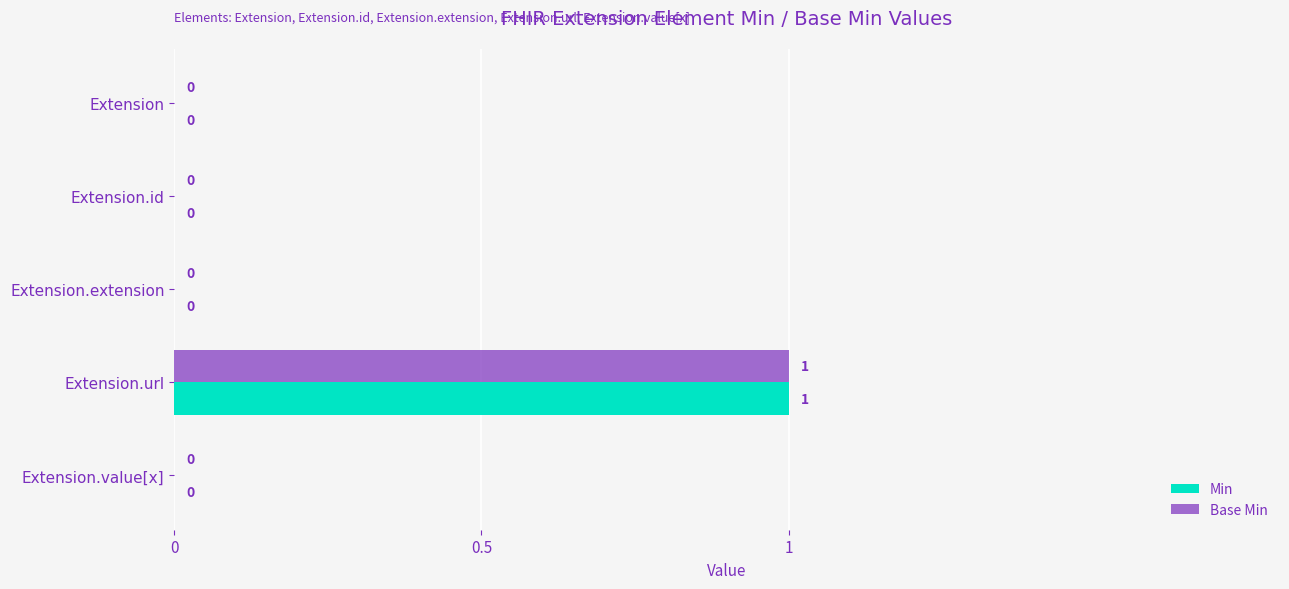

At which category is the sum across all series the highest?

Extension.url